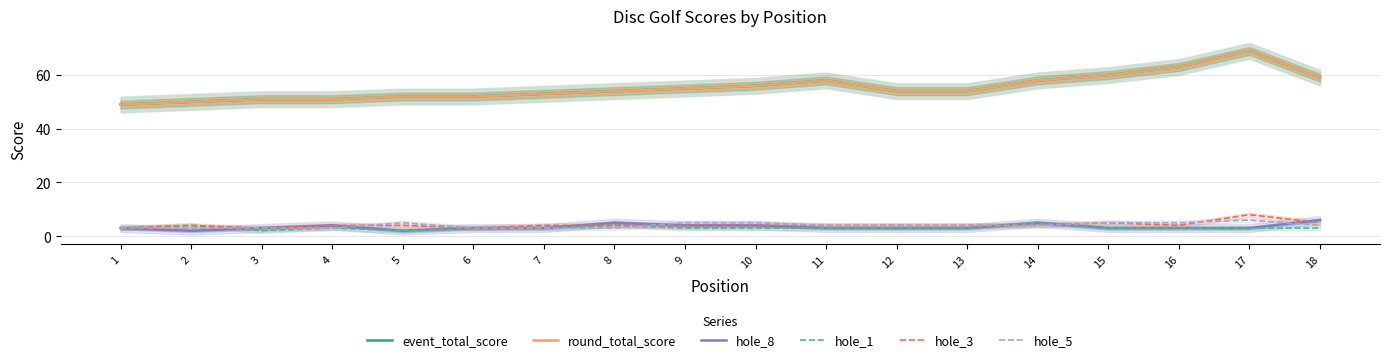

True or false: hole_8 and hole_3 intersect in this chart.

True